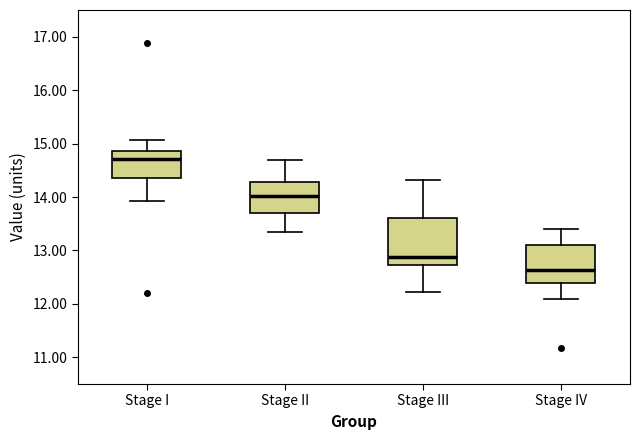

Which box has the highest median line?

Stage I